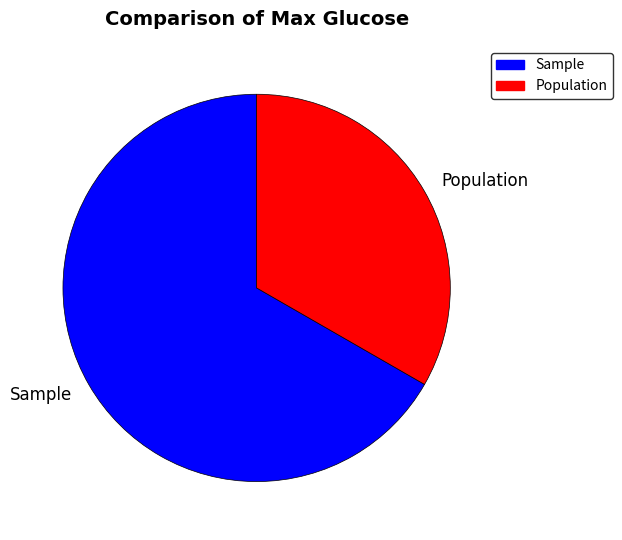

True or false: Sample accounts for 72% of the total.

False